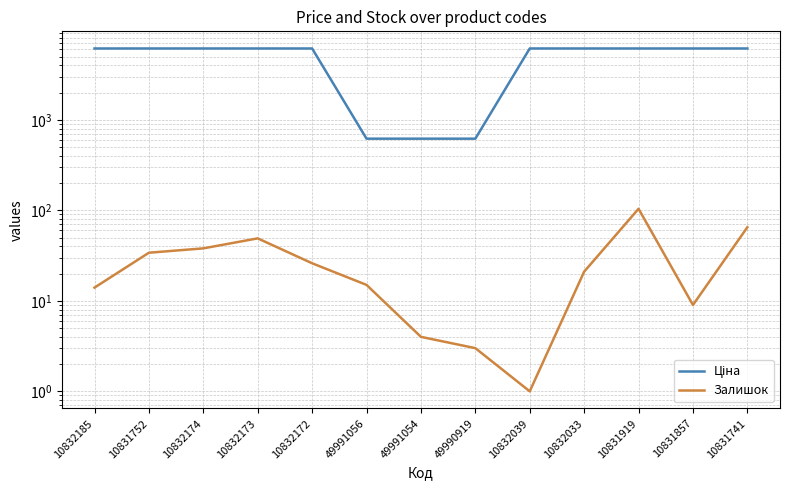

What is the lowest value of the Залишок series?

1.0